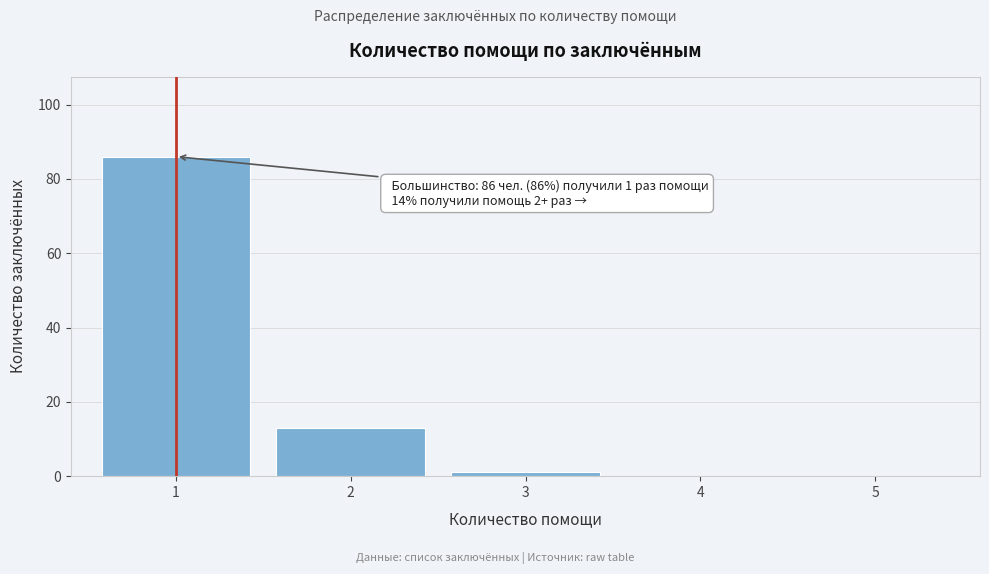

Reading left to right, list all the values displayed in this chart.

1=86	2=13	3=1	4=0	5=0